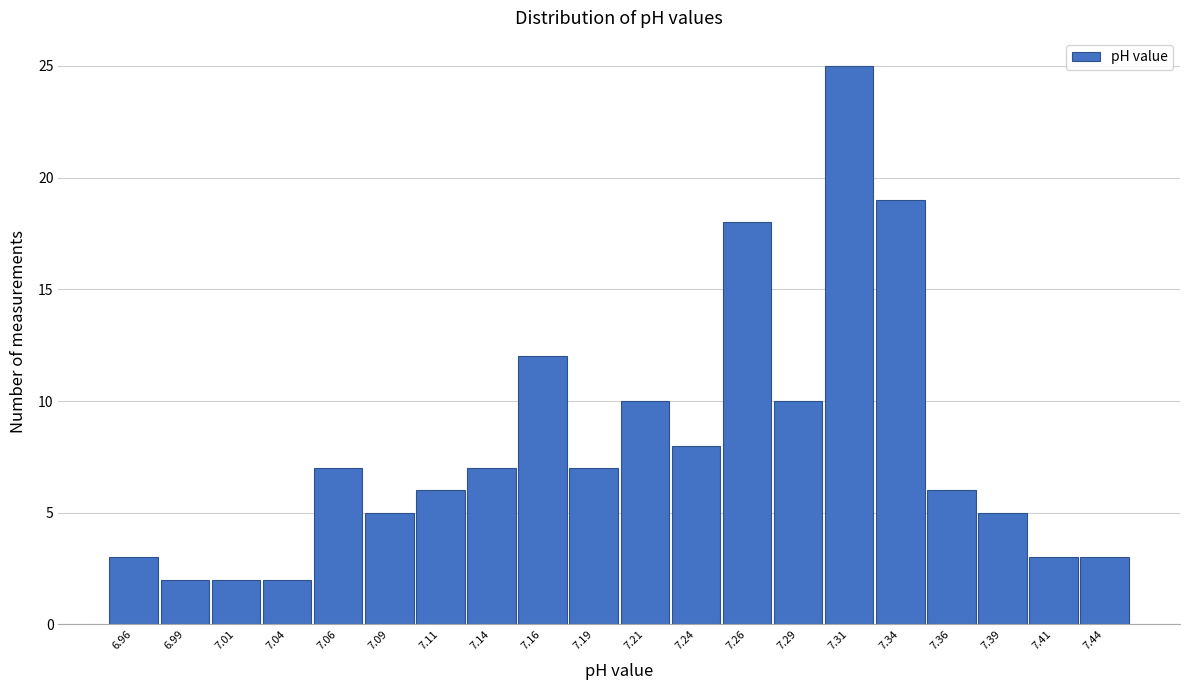

Over which range of the x-axis is the bar tallest?

7.300 to 7.325